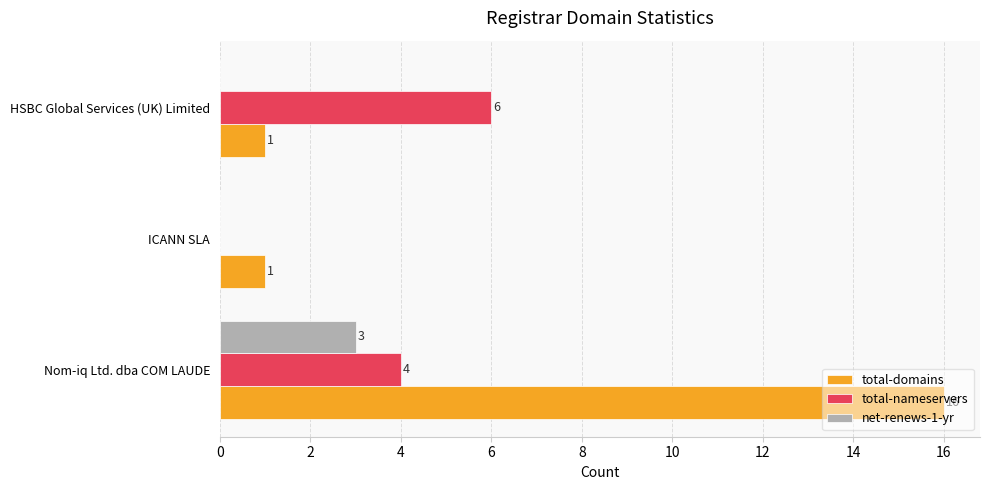

Between Nom-iq Ltd. dba COM LAUDE and ICANN SLA, which series saw the biggest shift?

total-domains